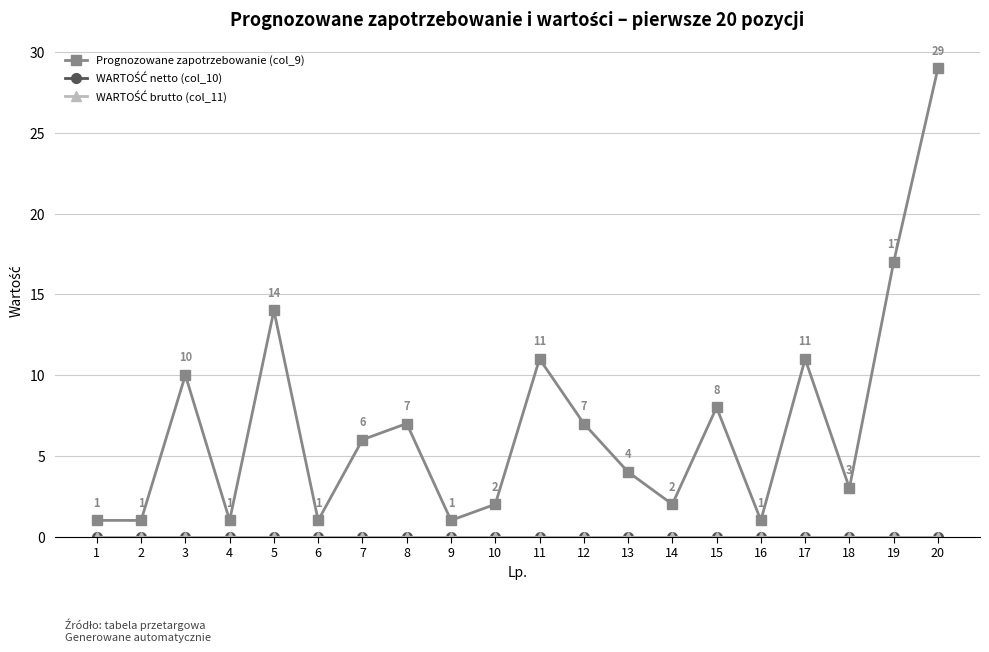

Is this an area chart (filled region under the line)?

No